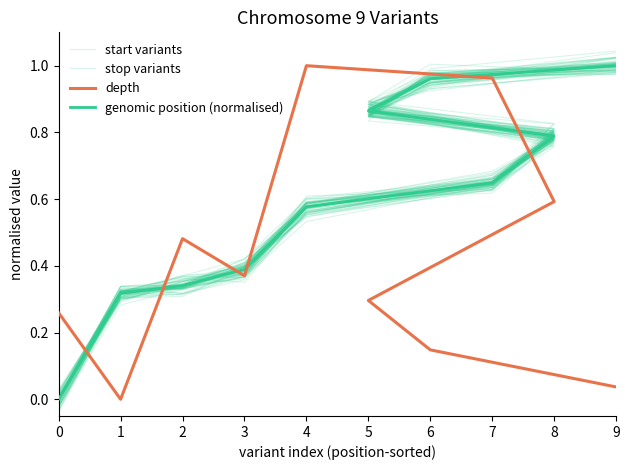

Count the number of data series in this chart.

4